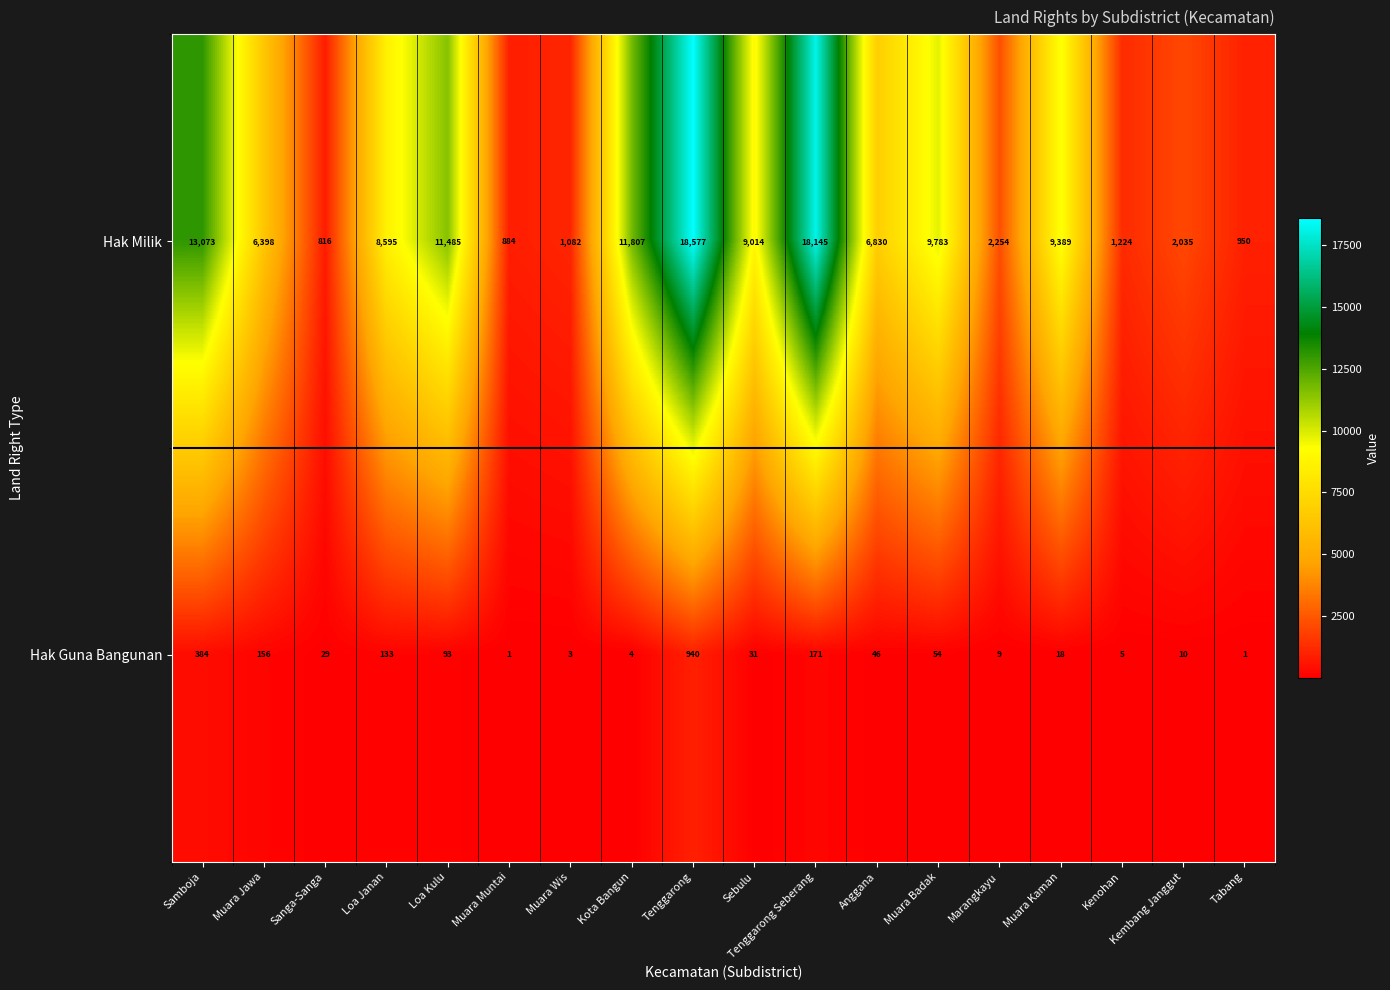

Count the number of categories in the chart.

18